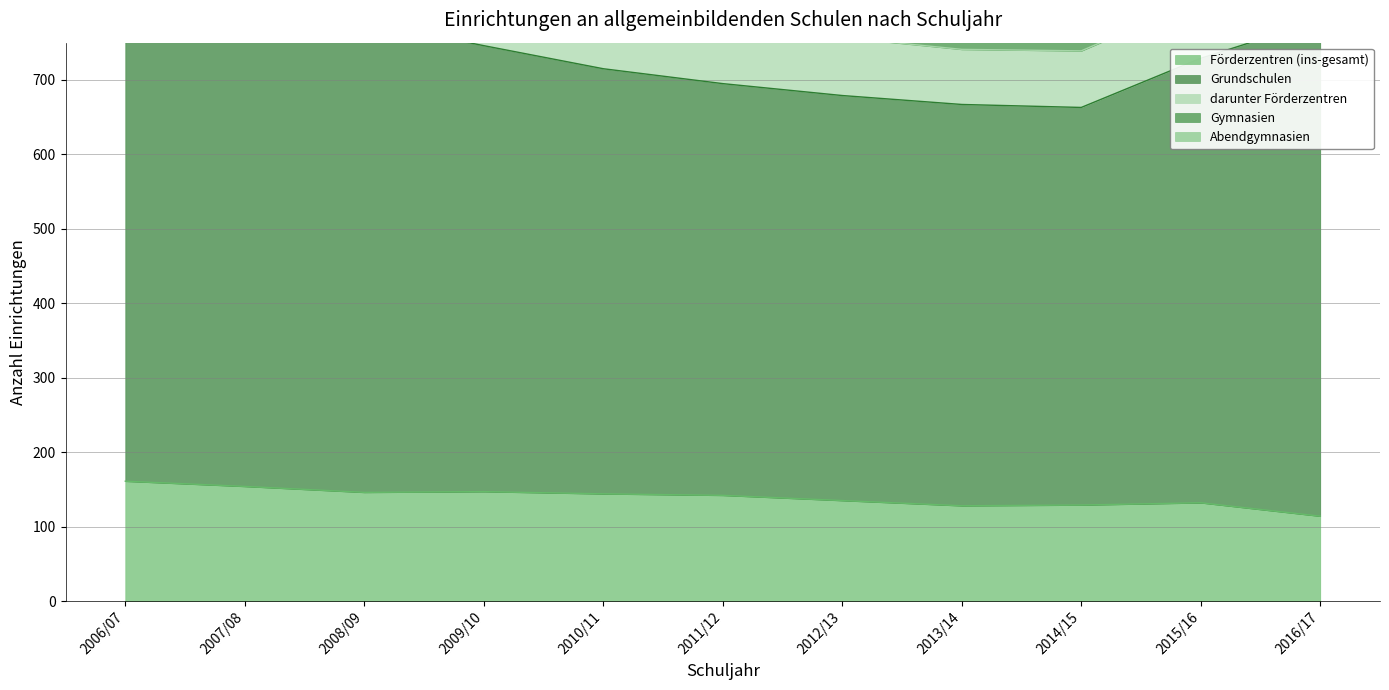

How many data points in Förderzentren (ins-gesamt) are less than 142?

5